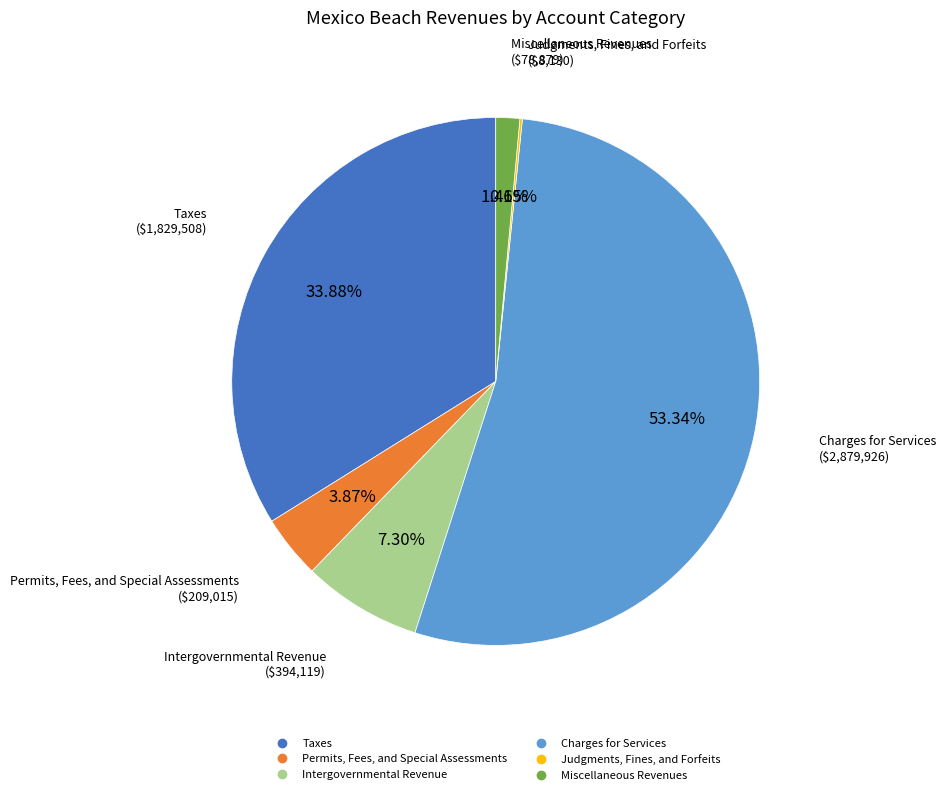

Which slice is the largest?

Charges for Services